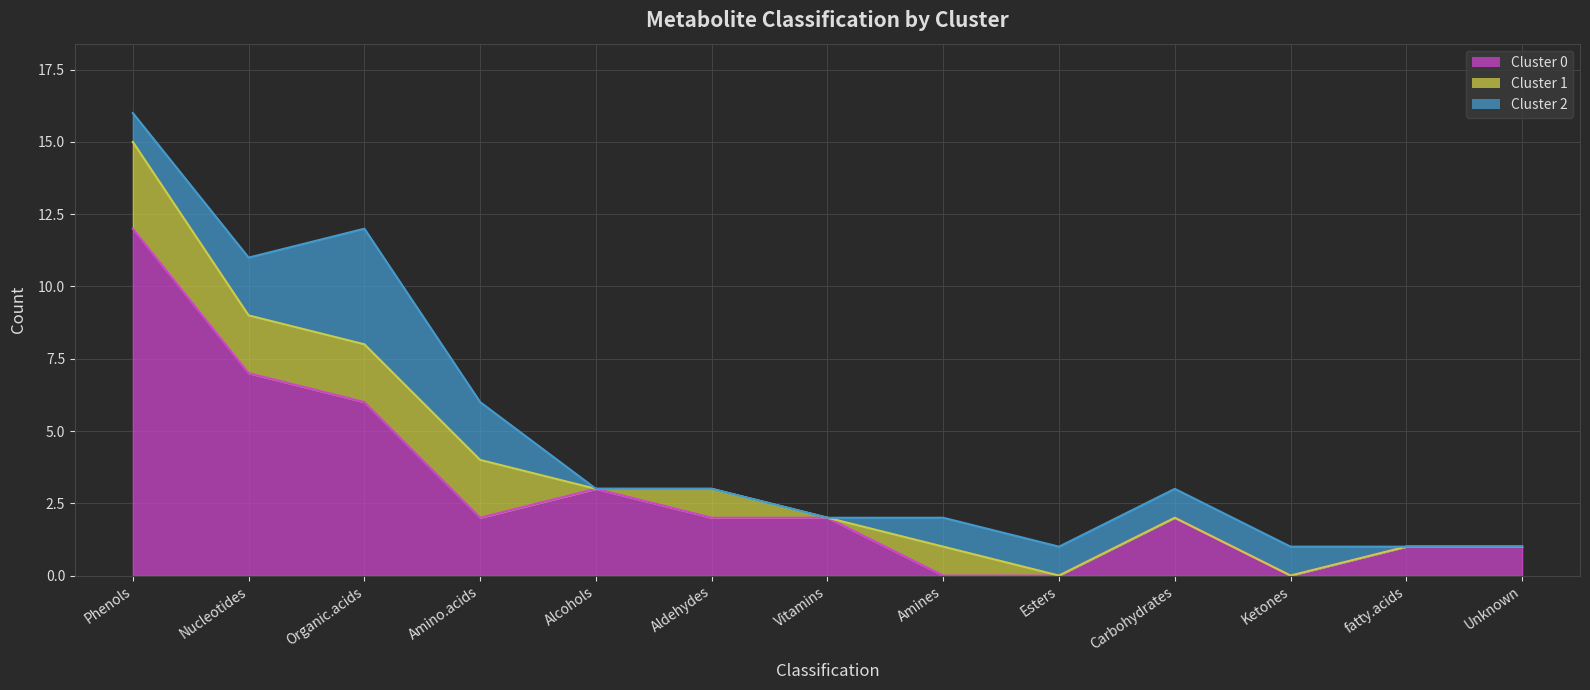

What is the highest value of the Cluster 1 series?

3